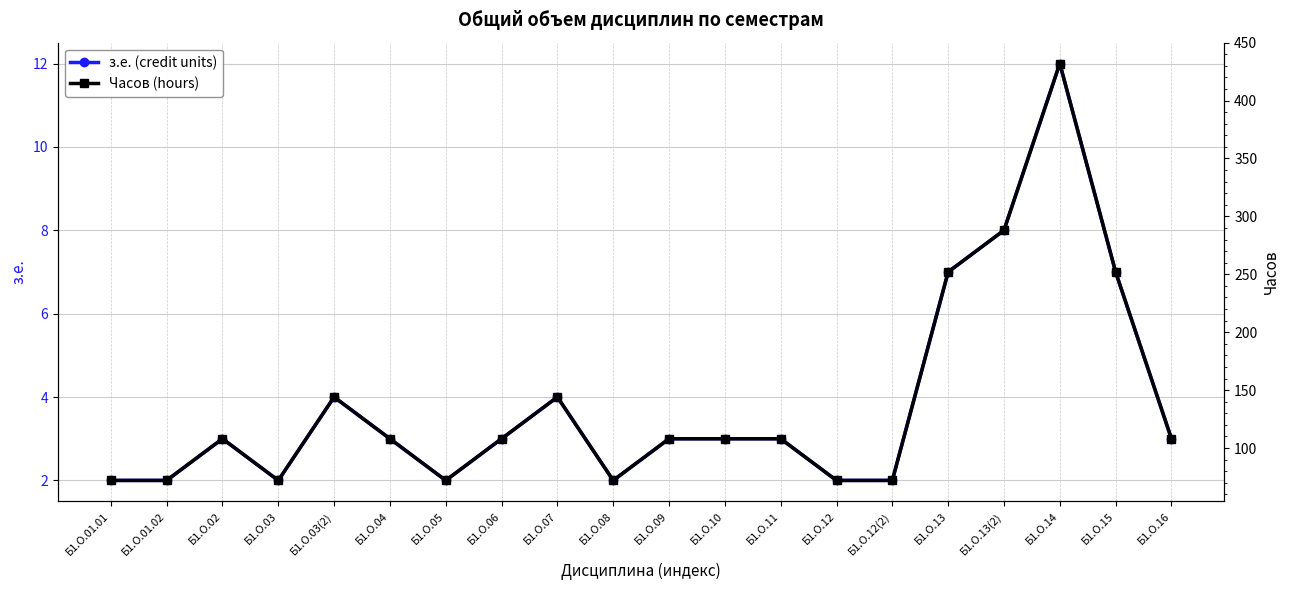

True or false: з.е. (credit units) has a value of 5 at Б1.О.02.

False